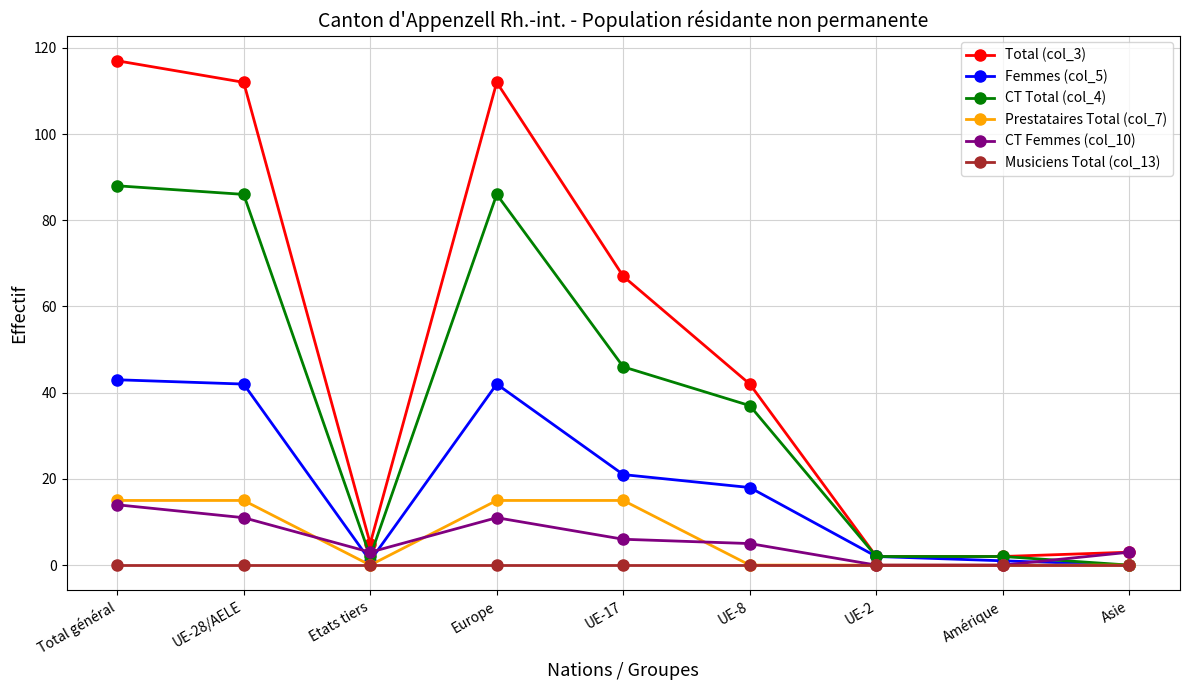

True or false: Musiciens Total (col_13) has a value of 0 at Europe.

True